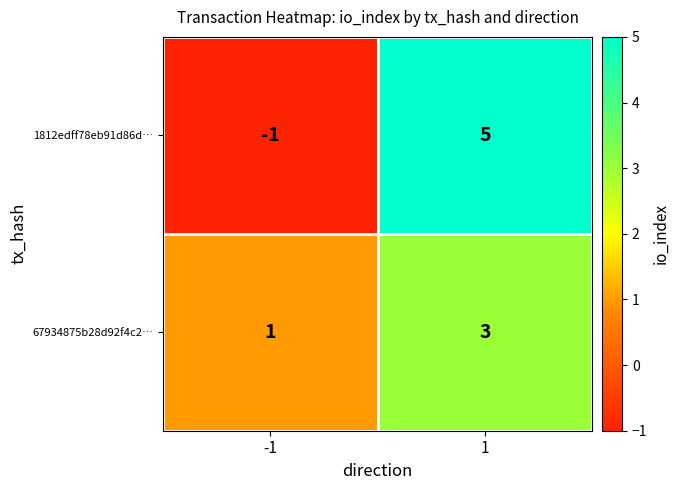

Reading left to right, transcribe all the data shown in this chart.

1812edff78eb91d86d…: -1=-1	1=5
67934875b28d92f4c2…: -1=1	1=3